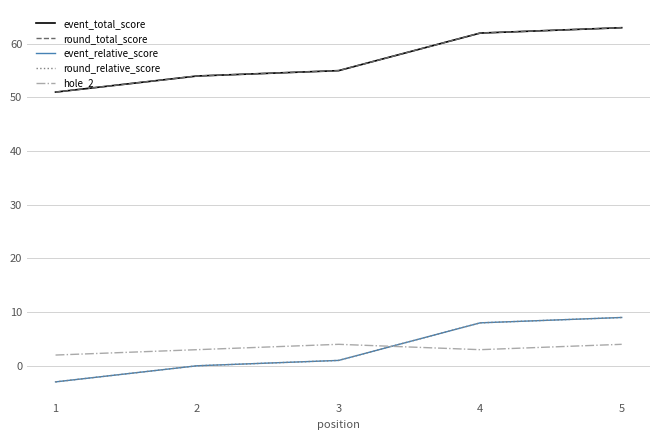

Which has a higher value, 3 or 4?

4